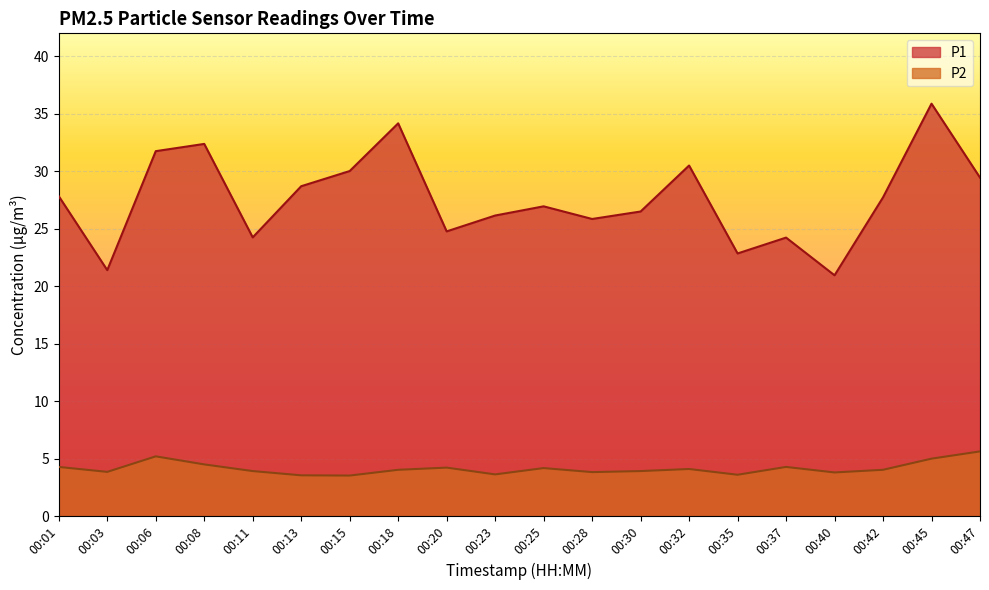

Between 00:18 and 00:06, which is larger?

00:18